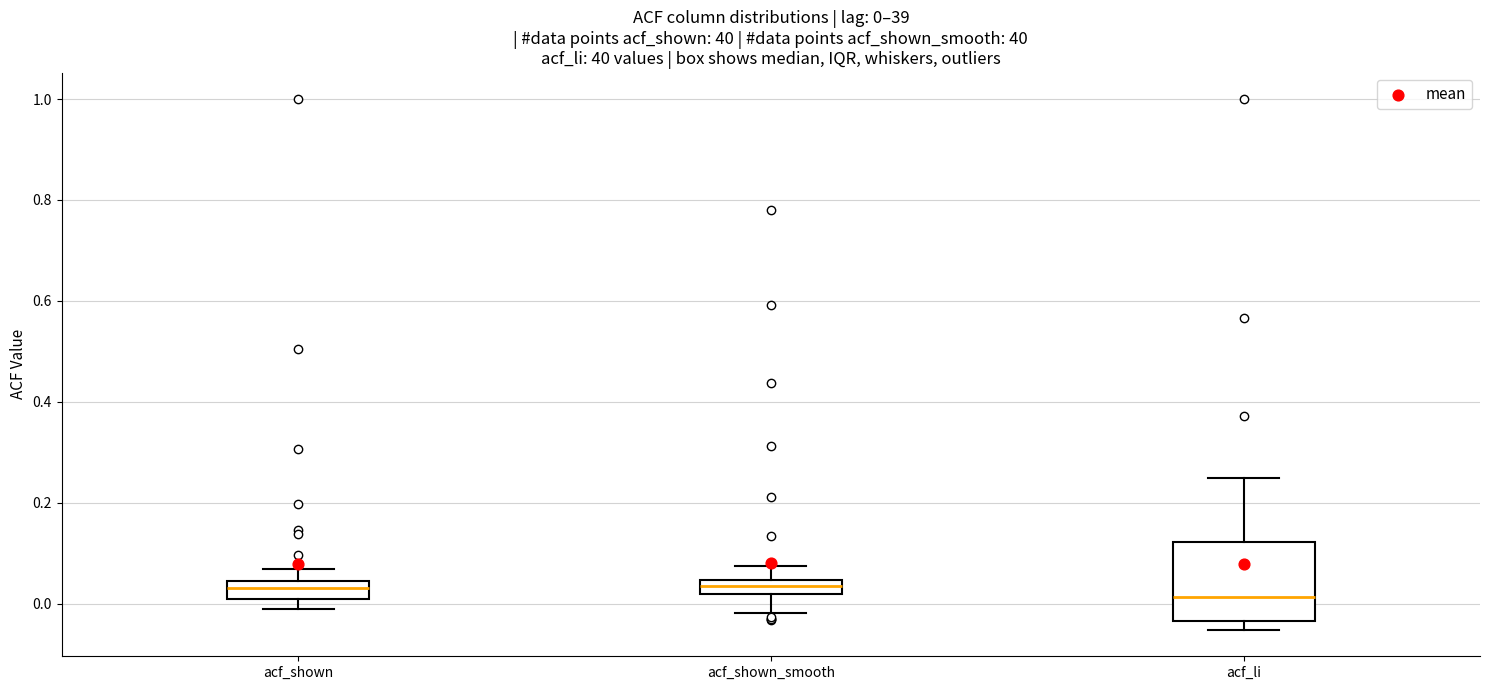

Which box is the tallest, from its lower edge to its upper edge?

acf_li